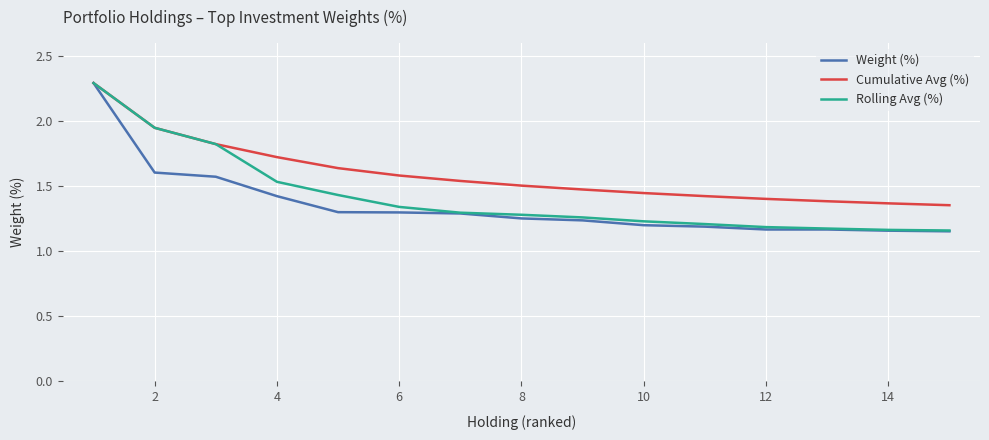

Which series has the largest range (max minus min)?

Weight (%)